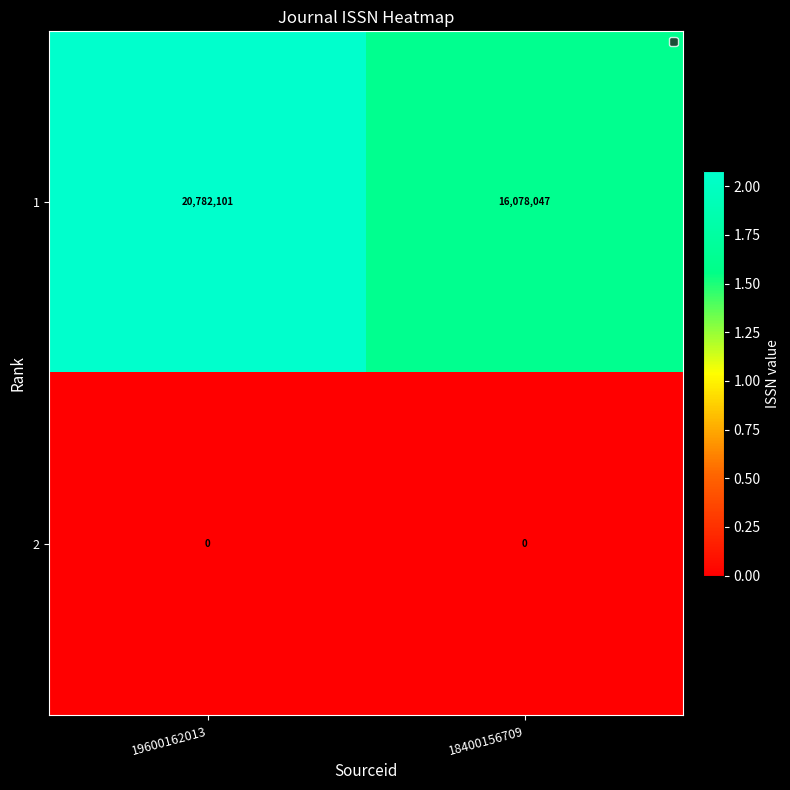

The value of 1 at 19600162013 is 9810677. True or false?

False